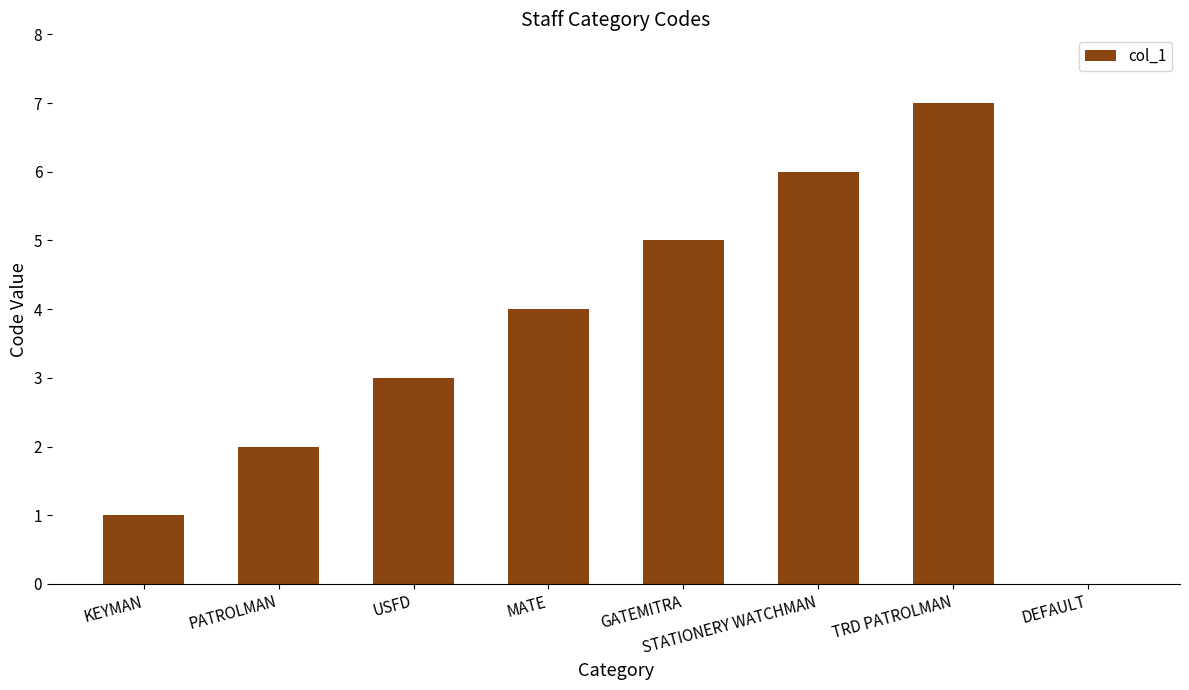

How many categories are shown in the chart?

8